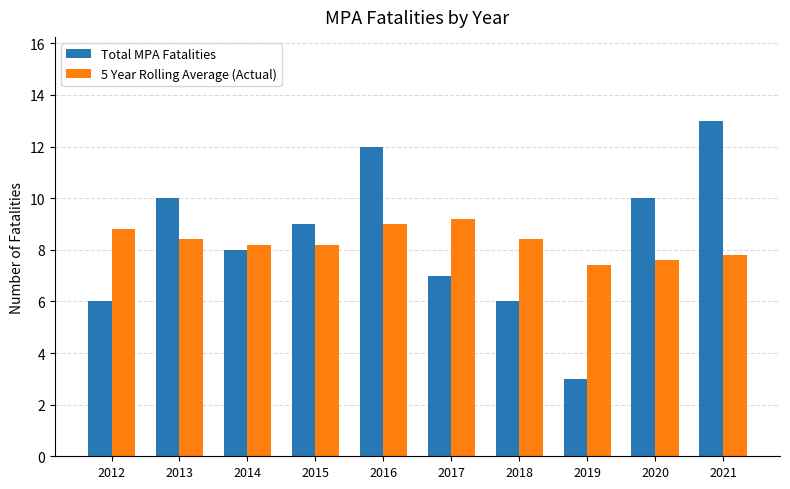

At 2021, list the series in order from largest to smallest.

Total MPA Fatalities, 5 Year Rolling Average (Actual)